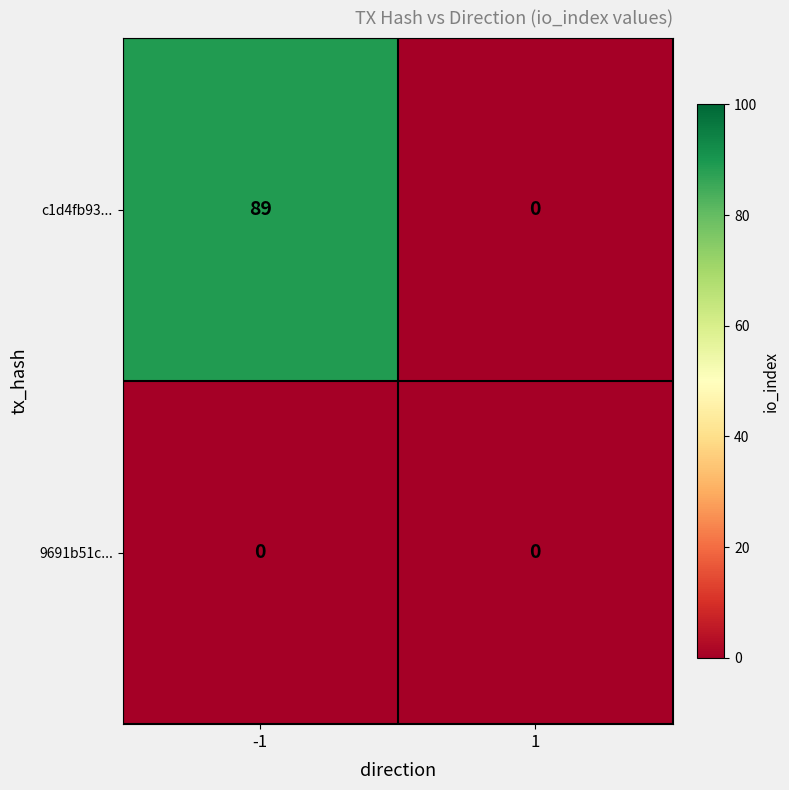

Rank the series by their maximum value, from highest to lowest.

c1d4fb93..., 9691b51c...